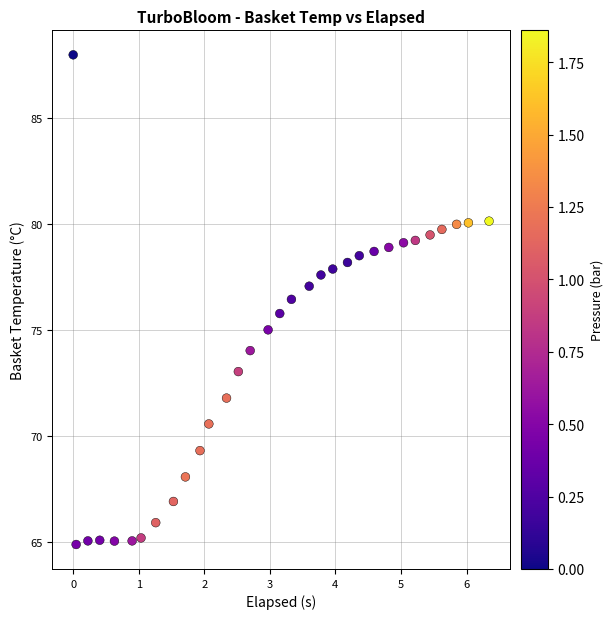

What is the range of X values (max minus min)?

6.3